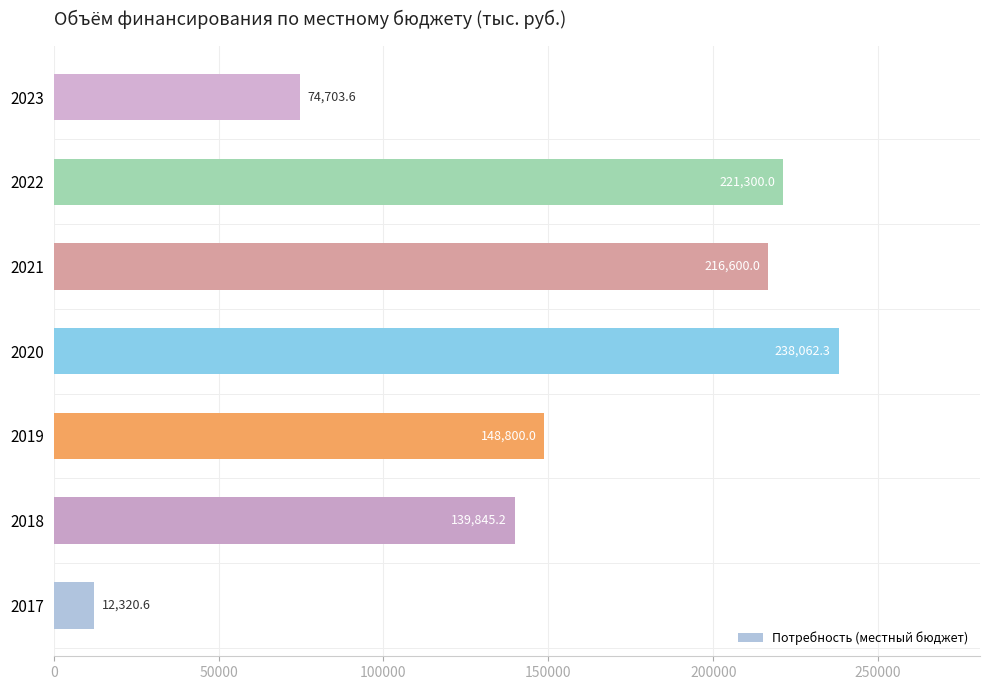

What value does the data have at 2017?

12320.6